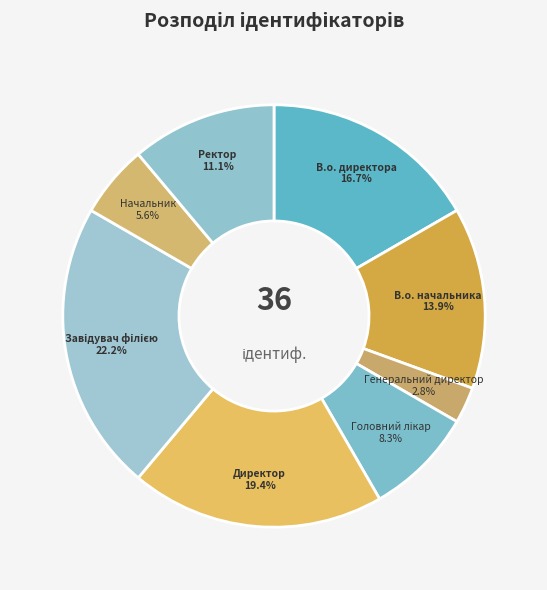

Does В.о. директора represent more than half of the total?

No